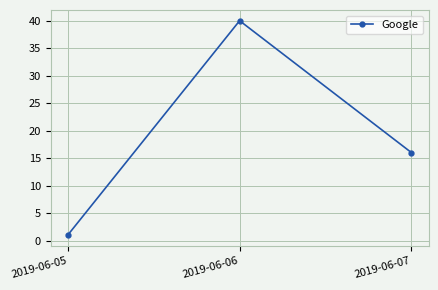

What is the difference between the maximum and second lowest values?

24